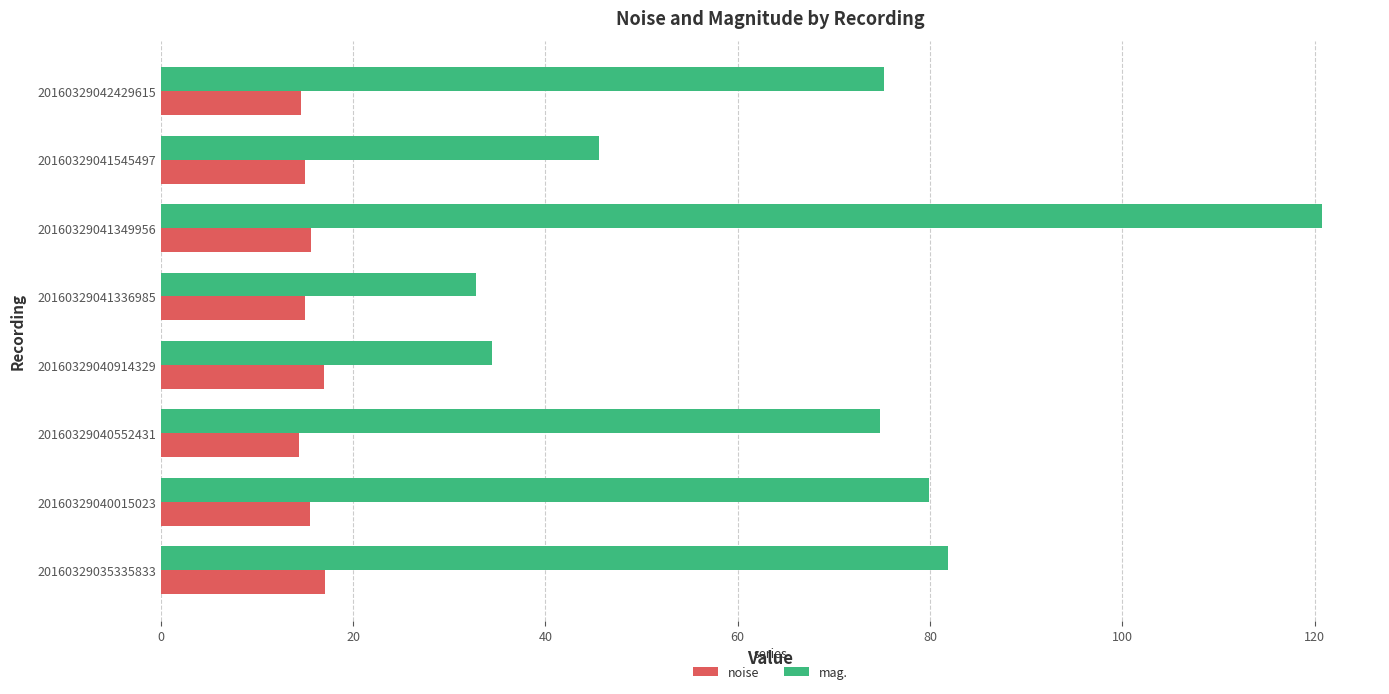

What is the maximum value shown in the chart?

120.8